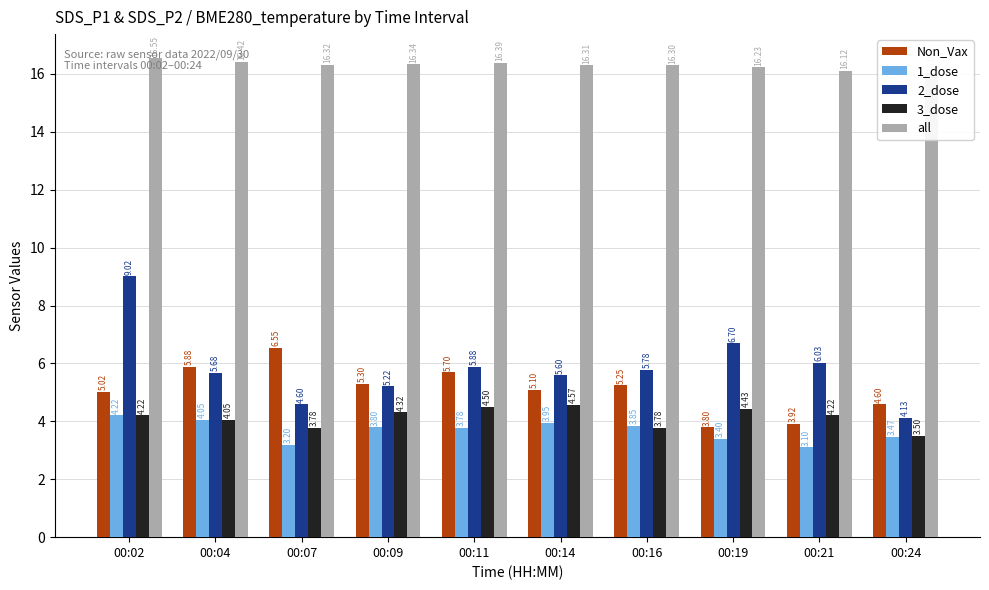

At how many categories does at least one series exceed 6?

10